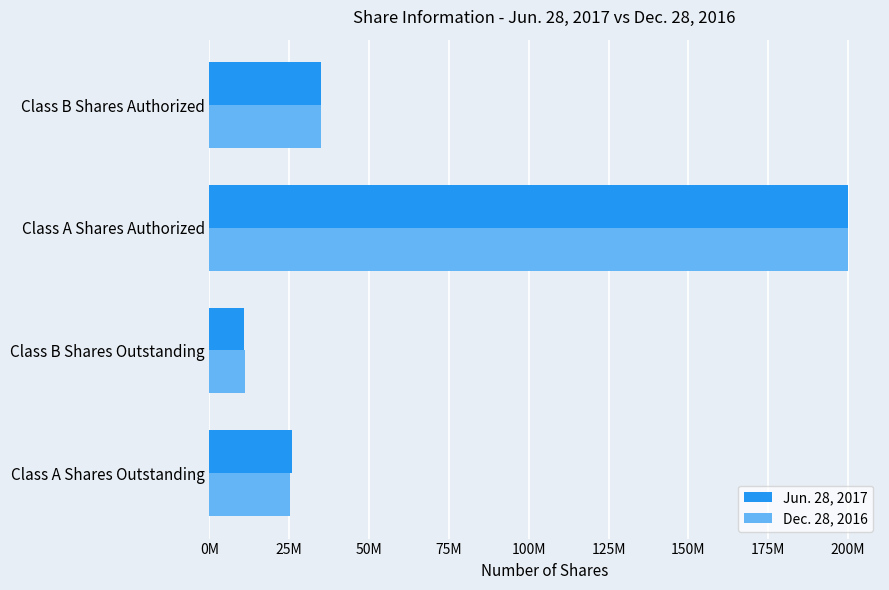

What are all the series names shown in the legend?

Jun. 28, 2017, Dec. 28, 2016